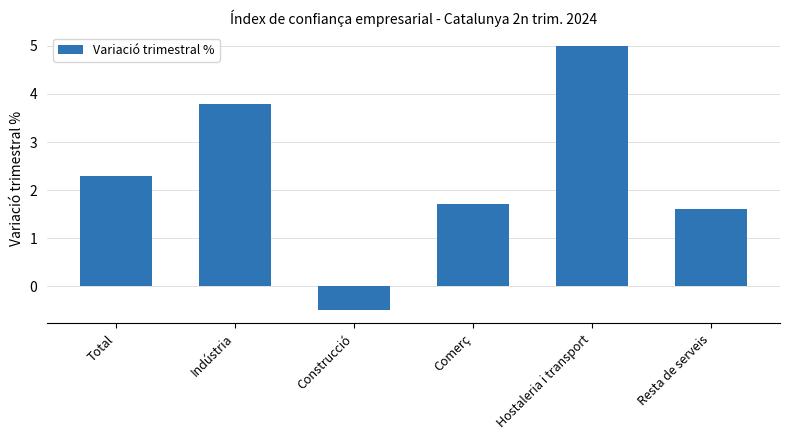

What is the change in value from Construcció to Comerç?

+2.2